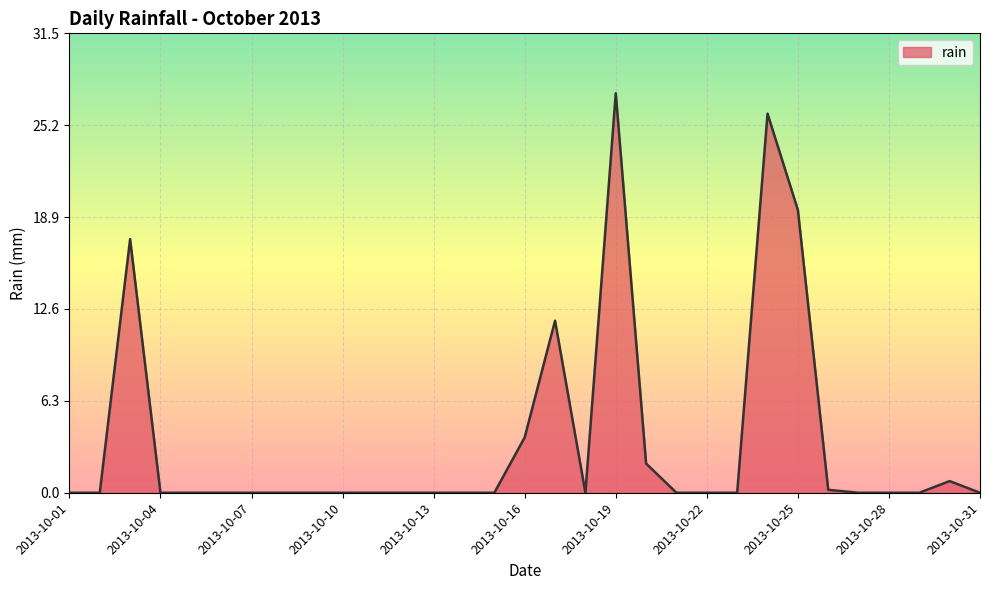

How many lines are shown in the chart?

1